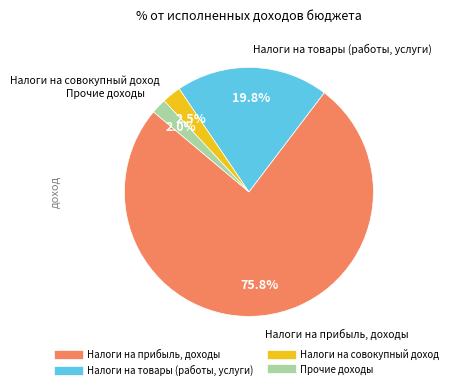

How many slices are in this pie chart?

4